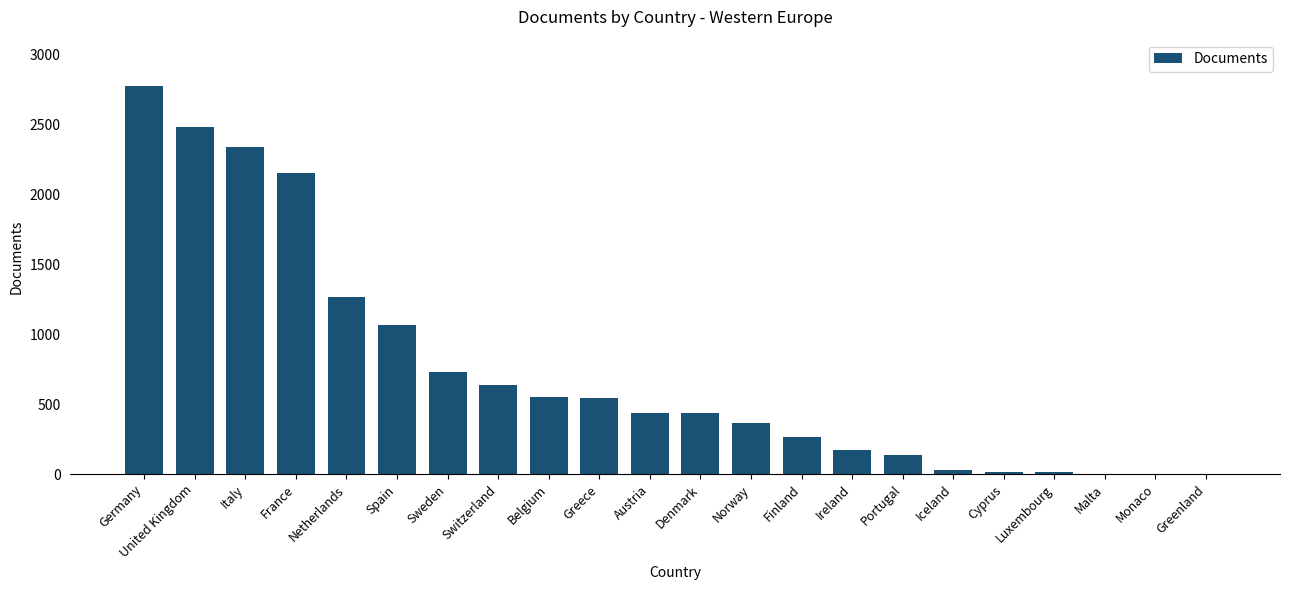

Where is the data nearest to the value 1388?

Netherlands